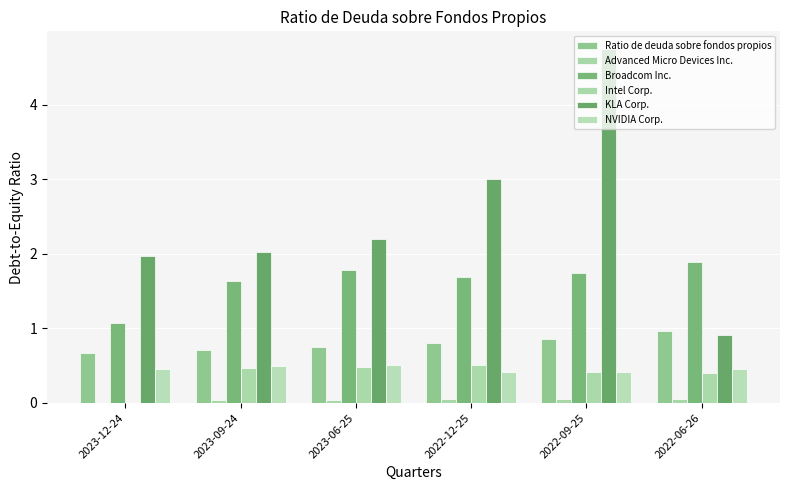

At which category is the sum across all series the highest?

2022-09-25